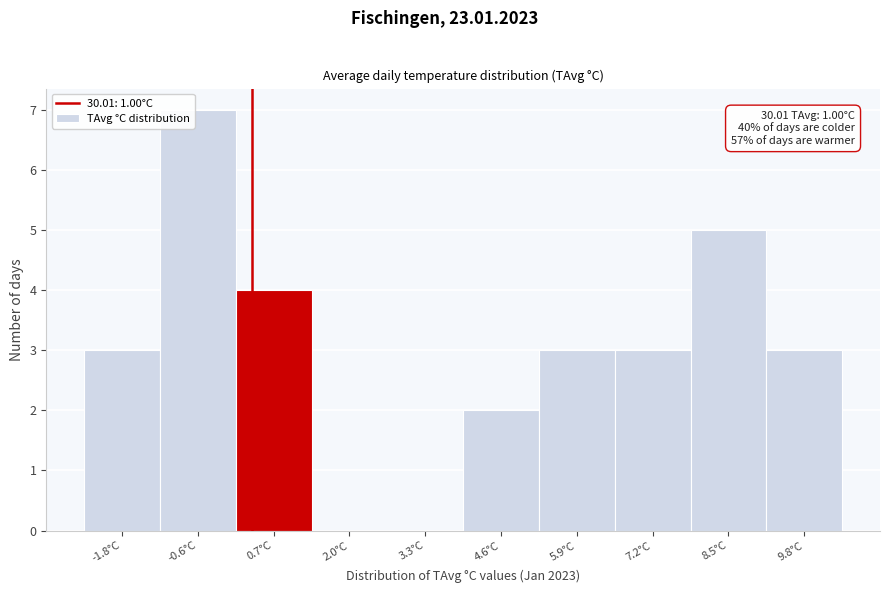

Reading right to left, list all the values displayed in this chart.

9.8°C=3	8.5°C=5	7.2°C=3	5.9°C=3	4.6°C=2	3.3°C=0	2.0°C=0	0.7°C=4	-0.6°C=7	-1.8°C=3